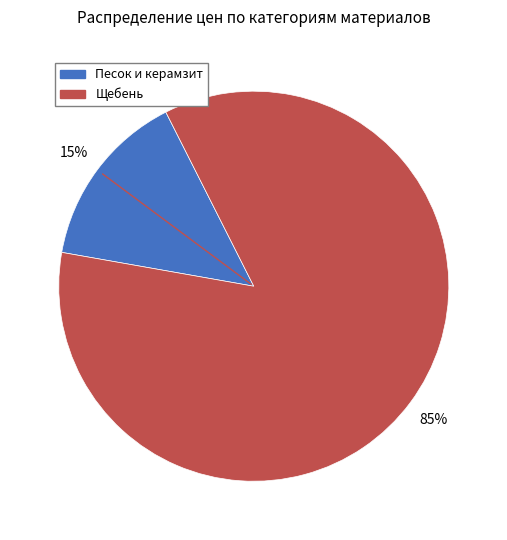

How many segments does this pie chart have?

2